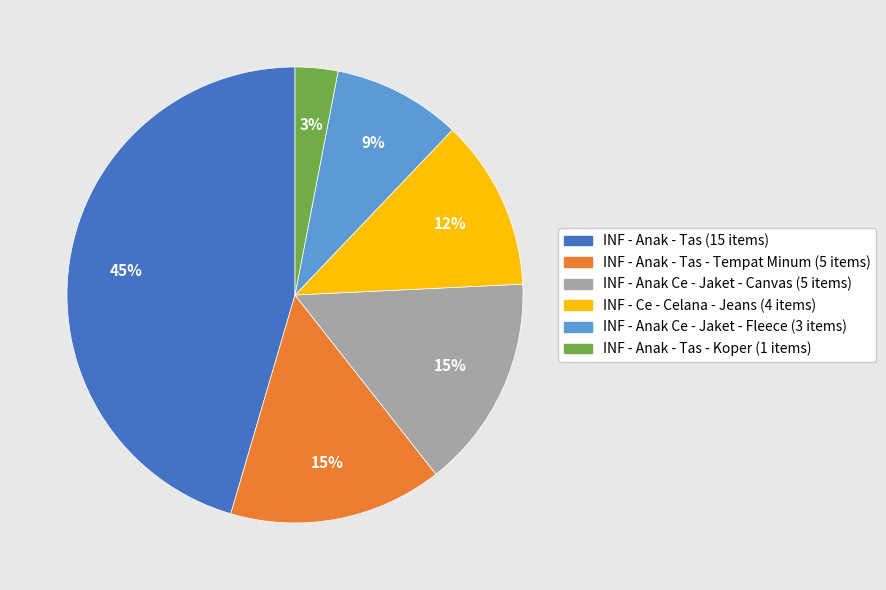

Count the number of slices in the pie.

6